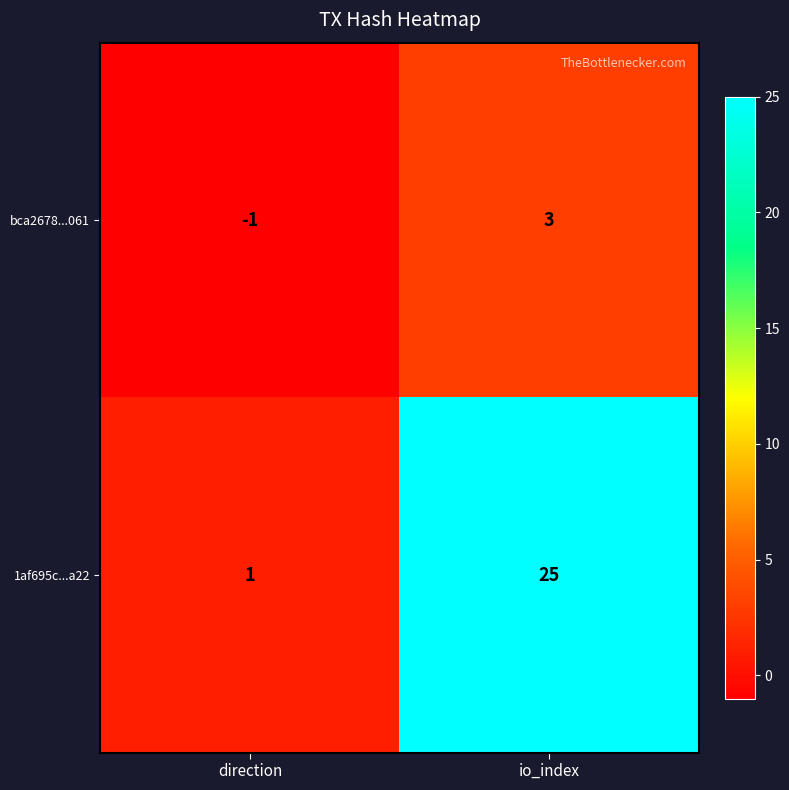

At which category is the sum across all series the highest?

io_index